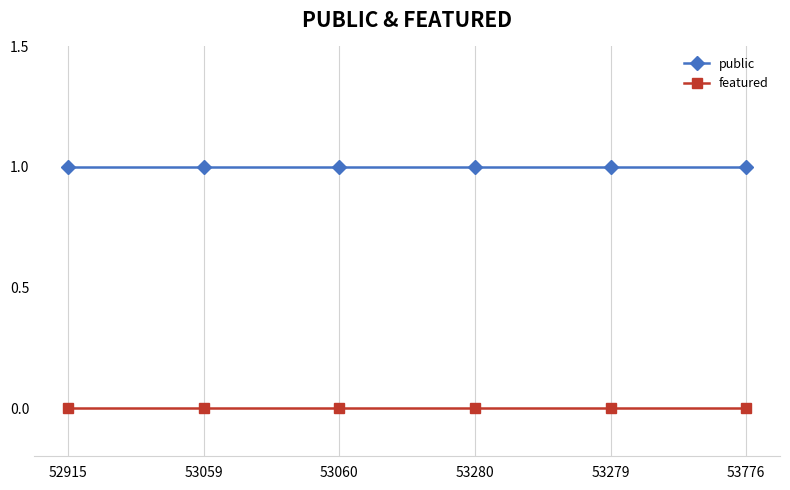

What is the value of the public point at the 2nd from the left?

1